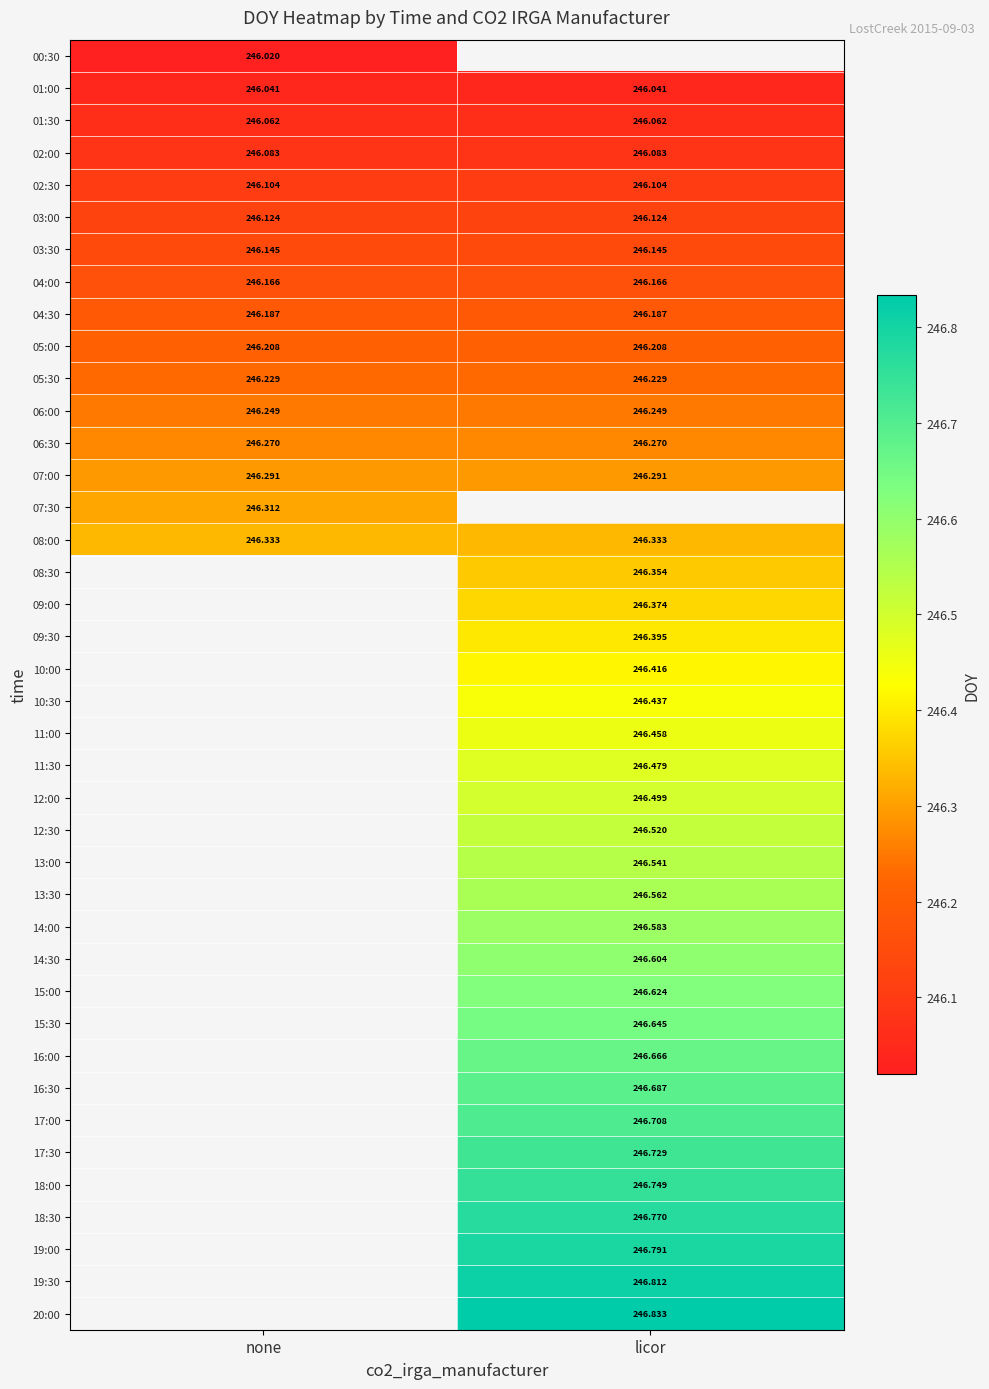

List the series in order of their overall mean, lowest first.

00:30, 01:00, 01:30, 02:00, 02:30, 03:00, 03:30, 04:00, 04:30, 05:00, 05:30, 06:00, 06:30, 07:00, 07:30, 08:00, 08:30, 09:00, 09:30, 10:00, 10:30, 11:00, 11:30, 12:00, 12:30, 13:00, 13:30, 14:00, 14:30, 15:00, 15:30, 16:00, 16:30, 17:00, 17:30, 18:00, 18:30, 19:00, 19:30, 20:00